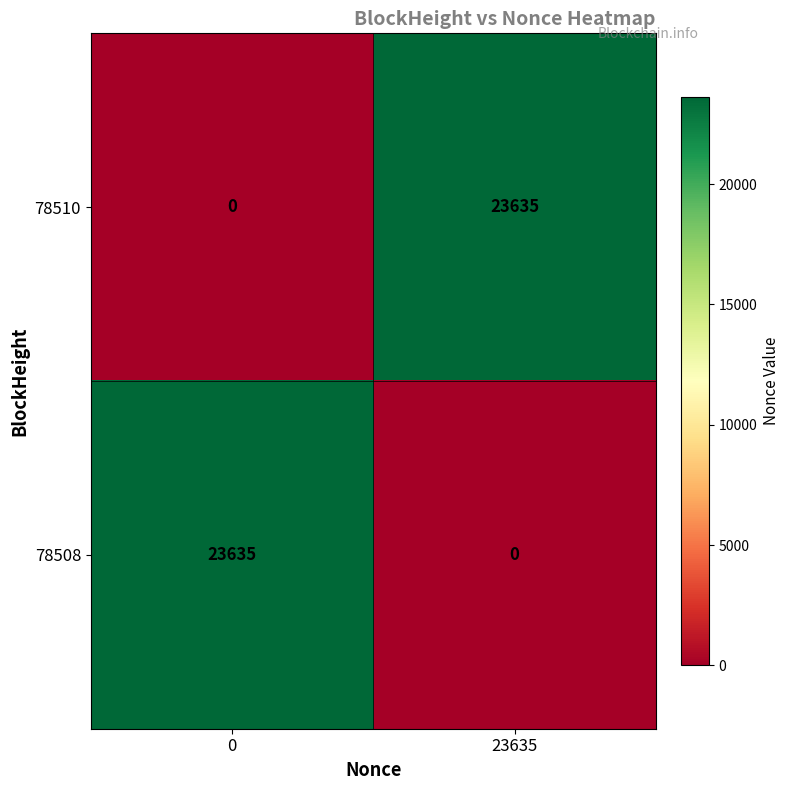

What is the sum of the 78508 values at 0 and 23635?

23635